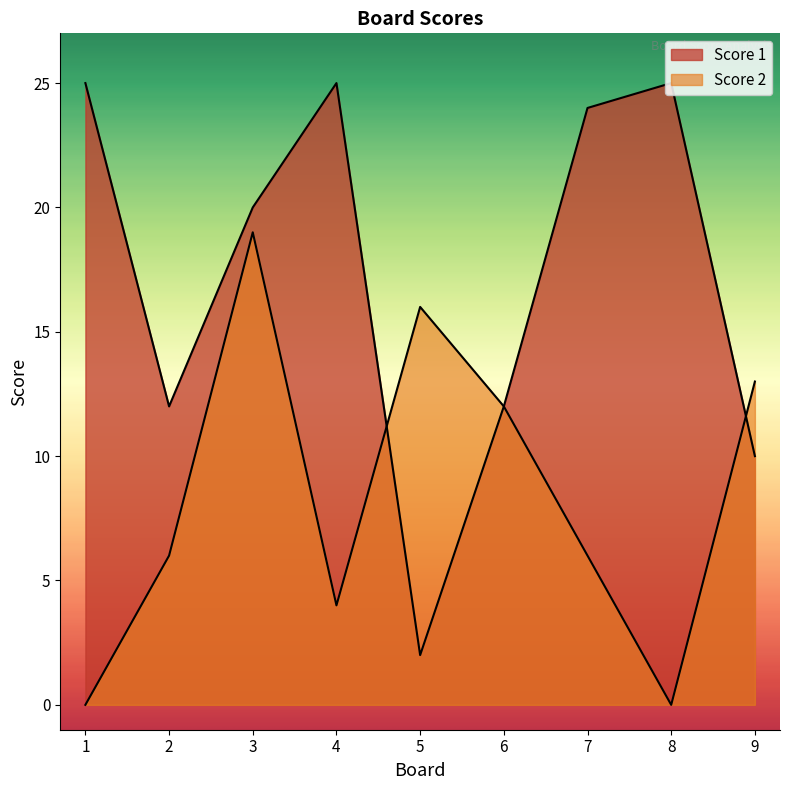

Which series changed the most between 1 and 7?

Score 2